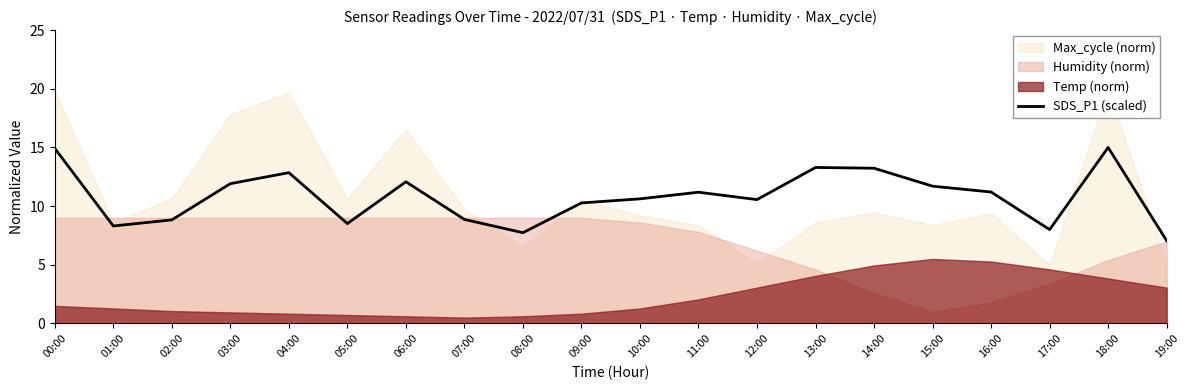

What is the change in value from 05:00 to 06:00?

+3.6